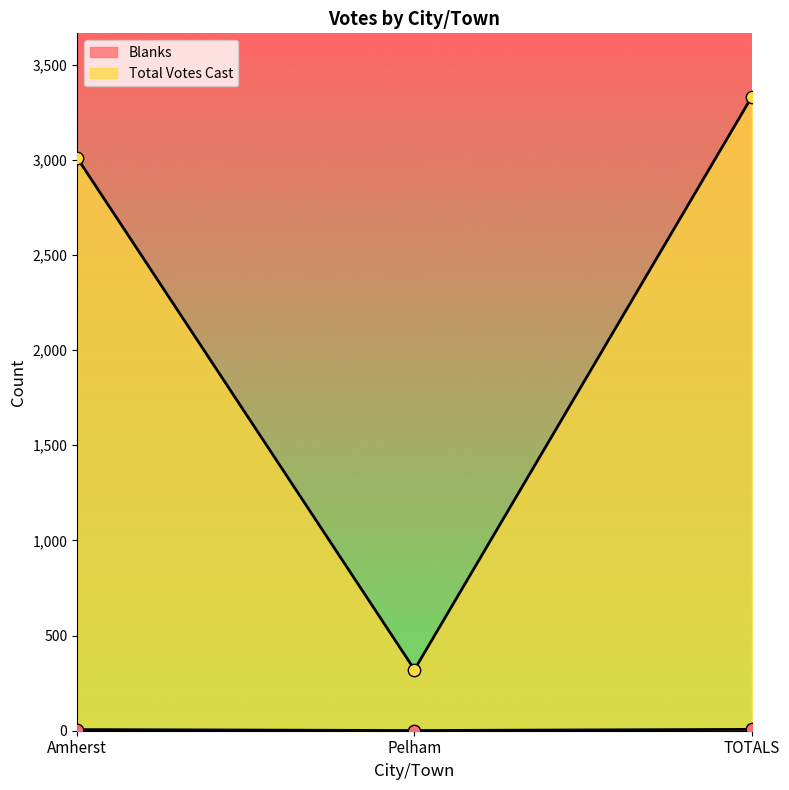

What are all the series names shown in the legend?

Blanks, Total Votes Cast